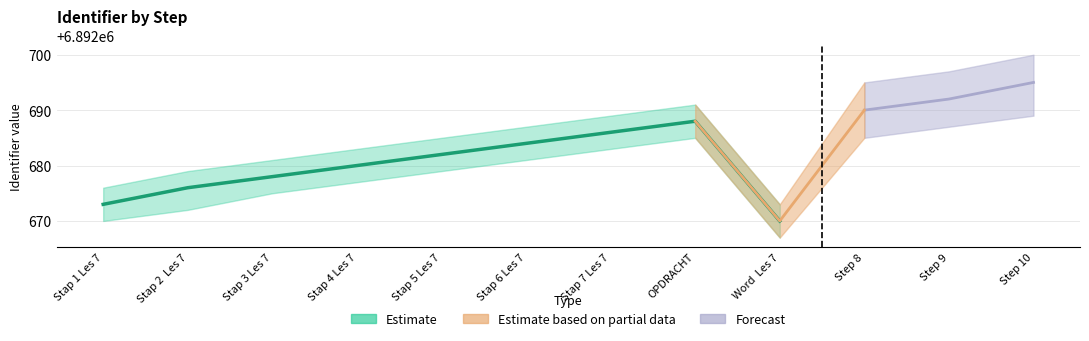

What is the value of the 4th point from the left?

6892680